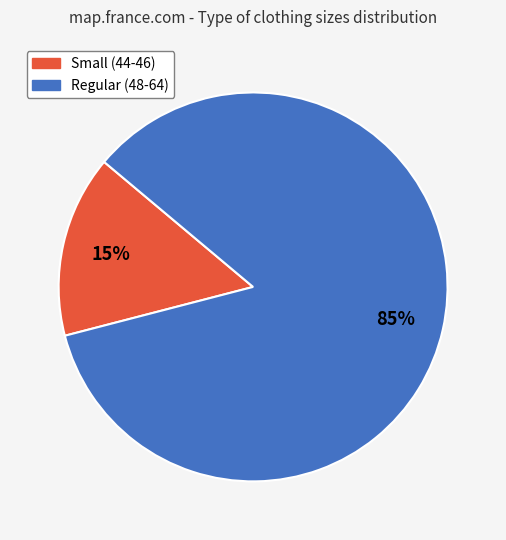

To the nearest percent, what is the difference between the largest and smallest slice percentages?

70%